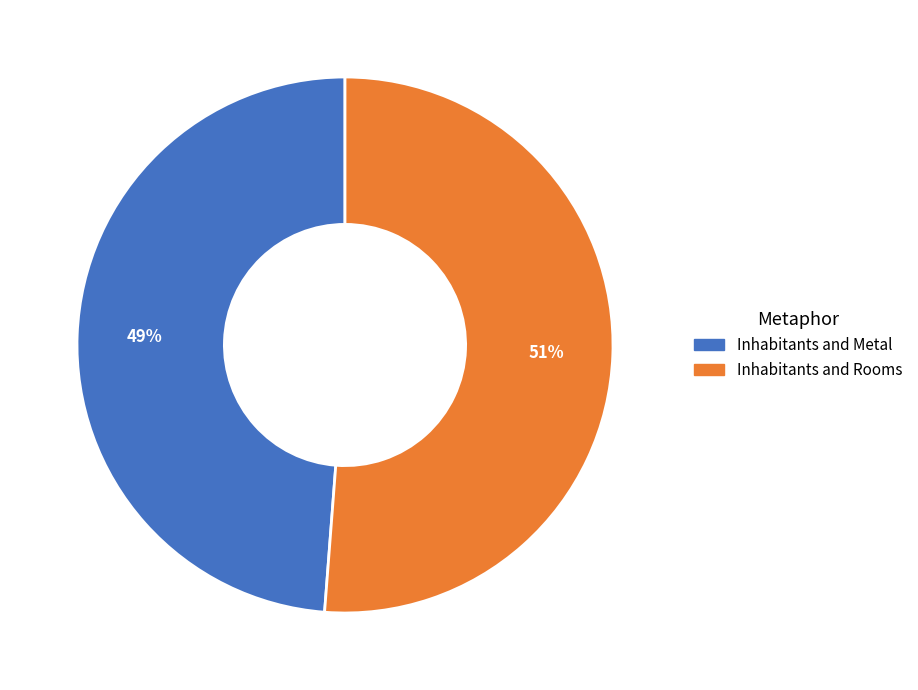

Which category accounts for the majority?

Inhabitants and Rooms